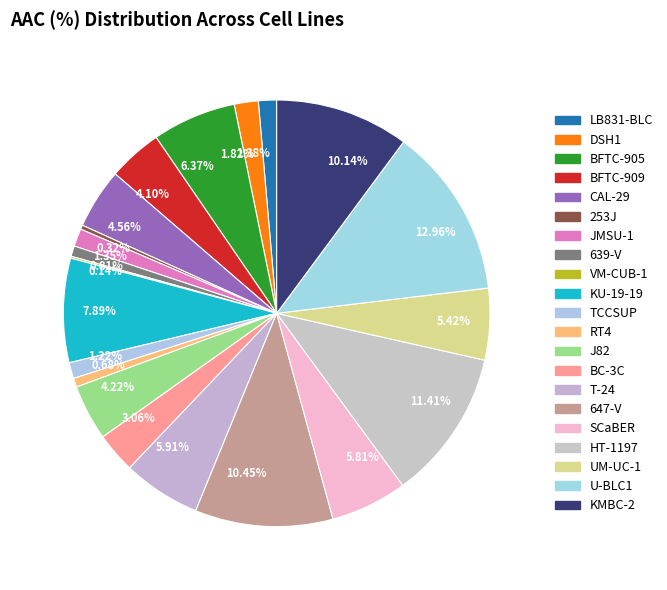

Do 12.96% and 0.68% together represent more than half of the pie?

No